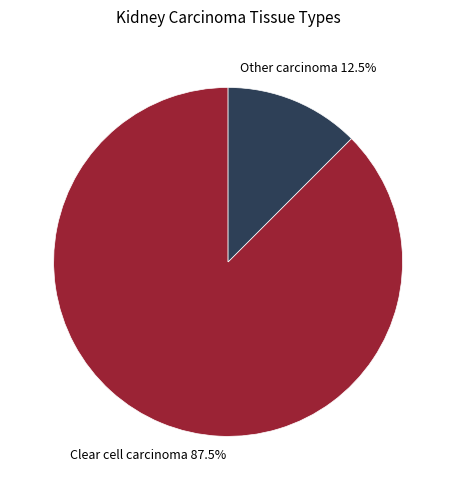

Is there any slice that represents more than half of the pie?

Yes